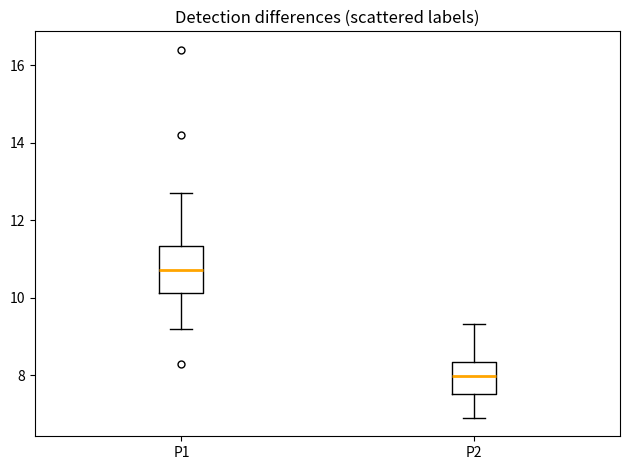

Reading left to right, read every box against the y-axis: the position of its median line, the range the box covers, and the ends of its whiskers. The values are not printed on the chart, so give them approximately, as read against the axis.

P1: median 10.8, box 10.2 to 11.4, whiskers 9.2 to 12.8
P2: median 8.0, box 7.6 to 8.4, whiskers 7.0 to 9.4